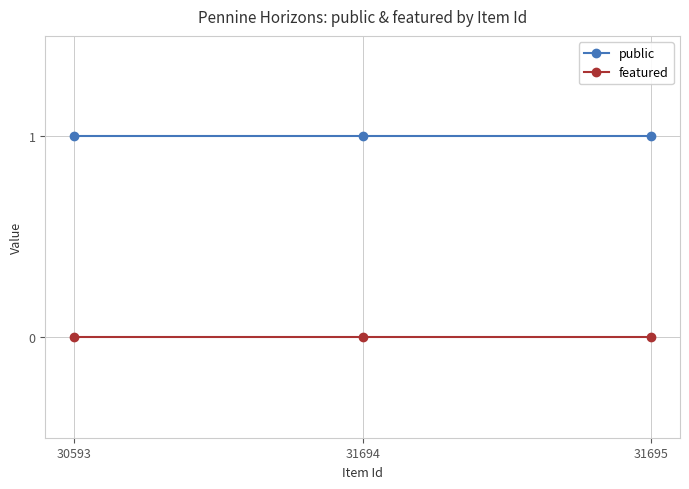

Does the chart display data point markers on the line(s)?

Yes